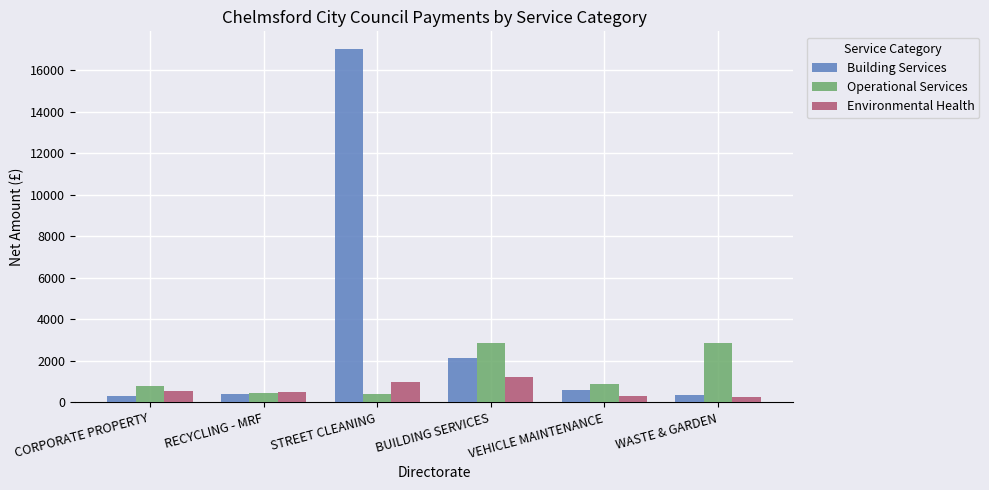

Is the value of Operational Services at RECYCLING - MRF greater than the value of Building Services at VEHICLE MAINTENANCE?

No